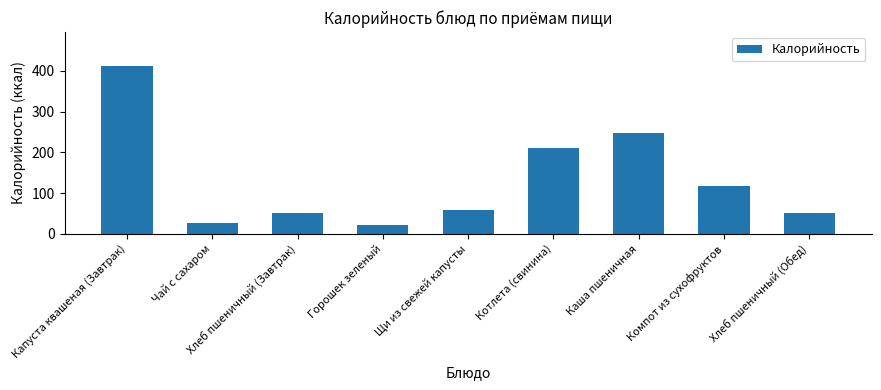

How many series are shown in this chart?

1